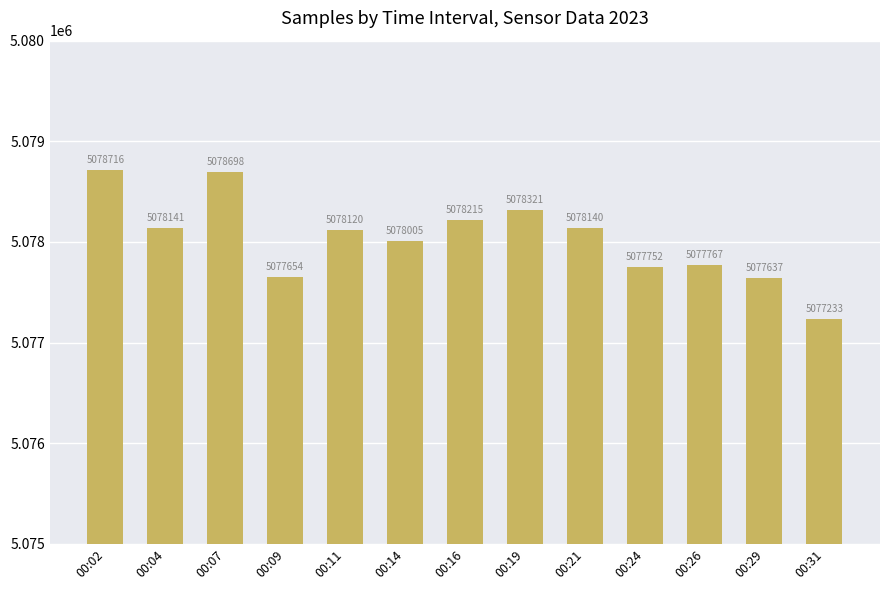

Reading right to left, what are all the values shown in this chart?

00:31=5077233	00:29=5077637	00:26=5077767	00:24=5077752	00:21=5078140	00:19=5078321	00:16=5078215	00:14=5078005	00:11=5078120	00:09=5077654	00:07=5078698	00:04=5078141	00:02=5078716